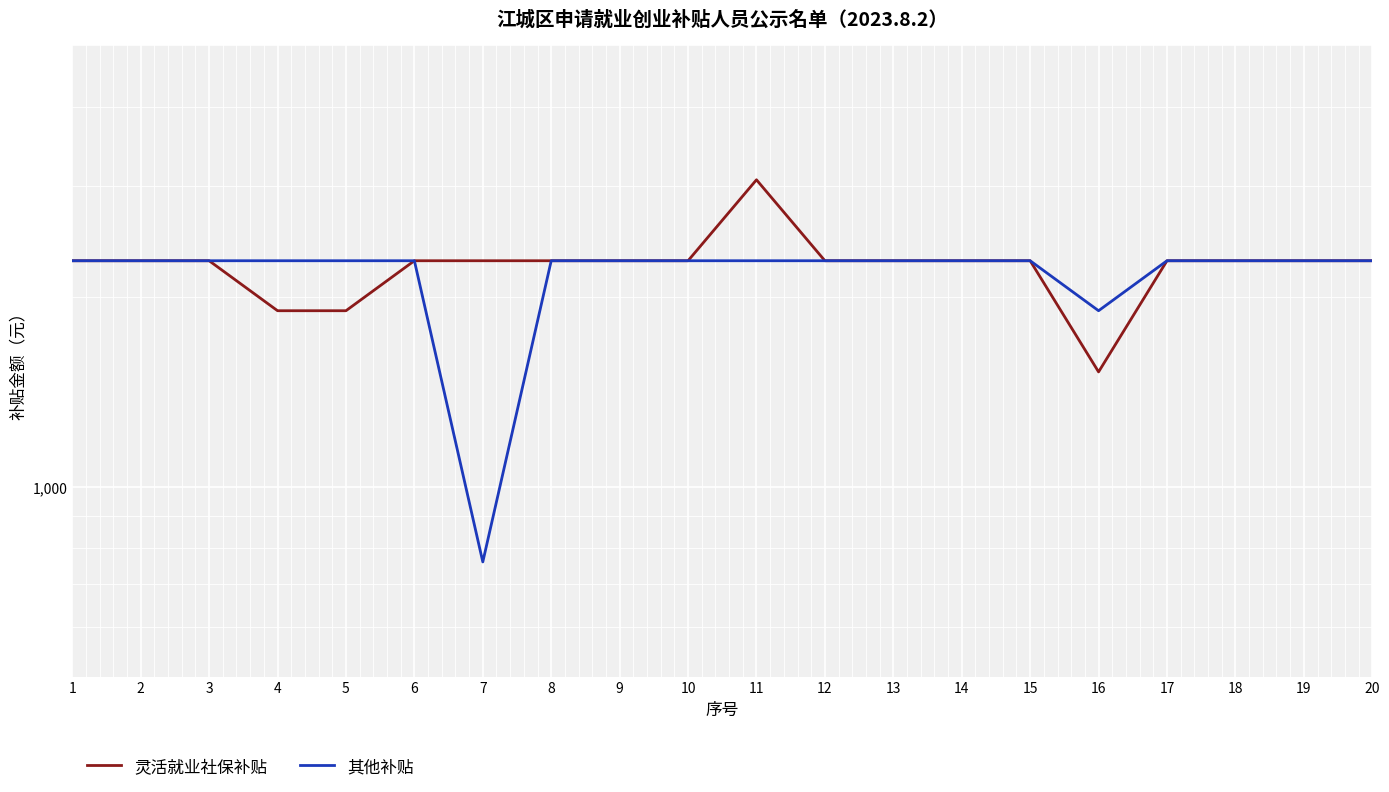

What is the value of the 灵活就业社保补贴 point at the 8th from the left?

2280.0